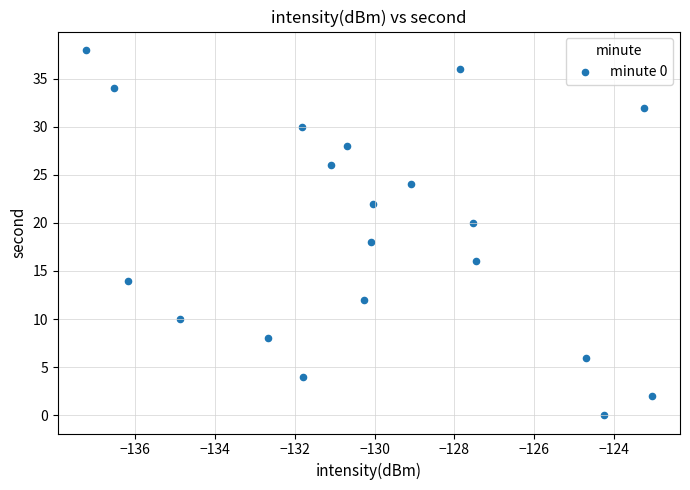

What is the range of Y values (max minus min)?

38